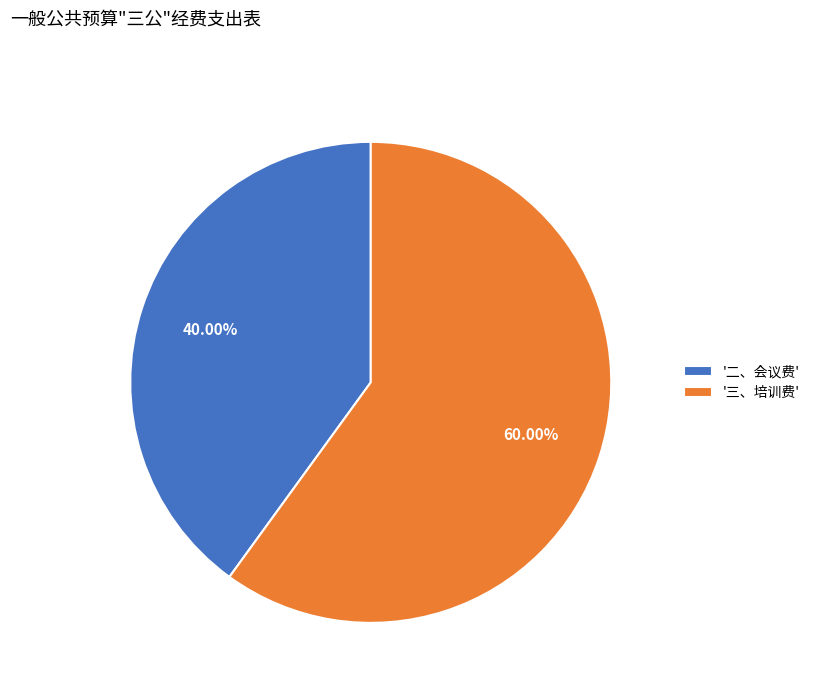

To the nearest percent, what is the average slice percentage?

50%